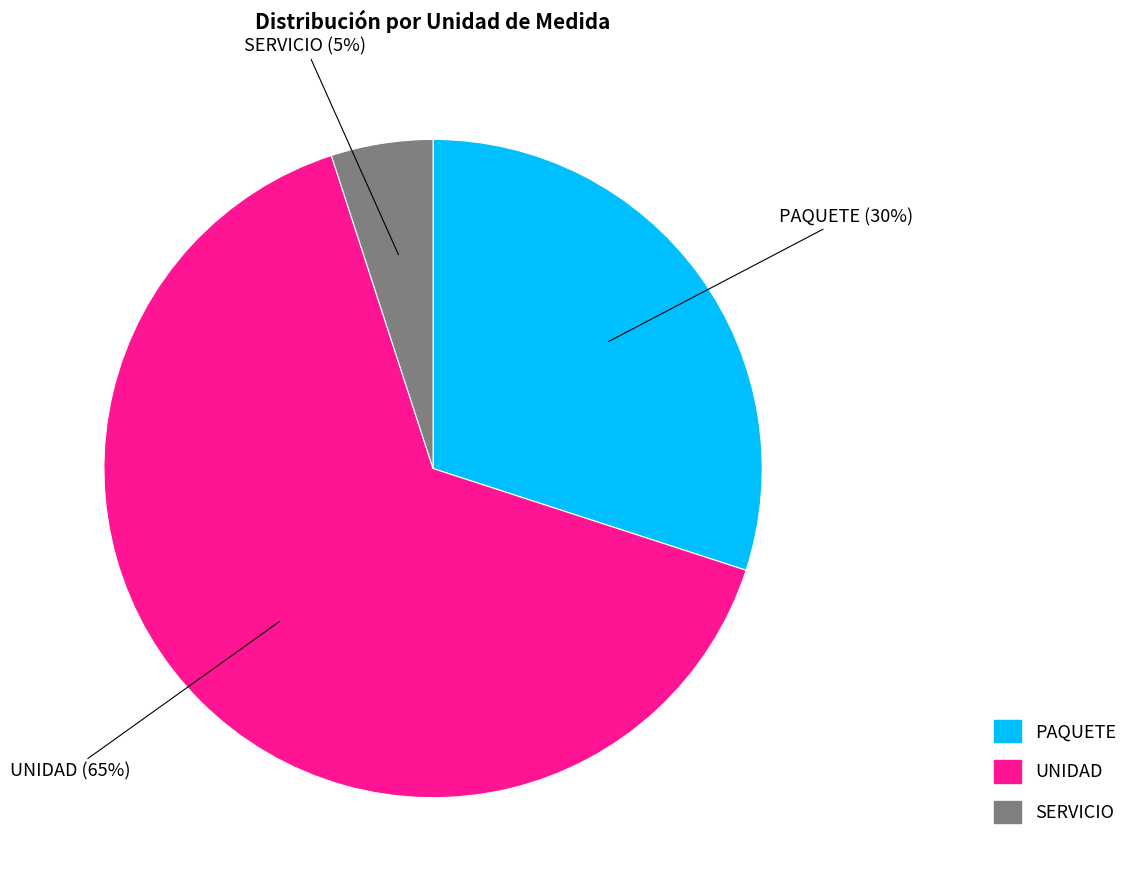

How many segments does this pie chart have?

3